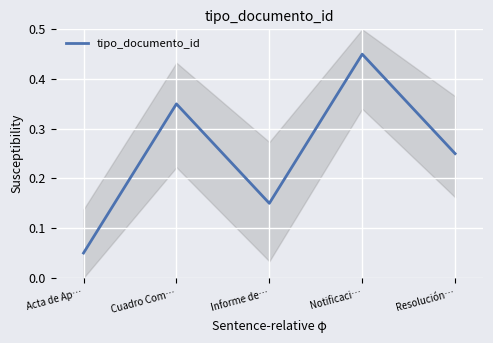

What is the label of the 3rd point from the left?

Informe de…